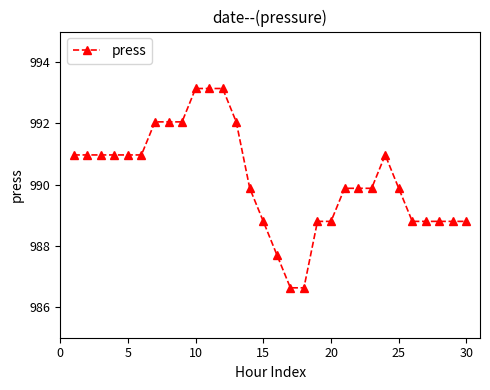

What is the difference between the maximum and minimum values?

6.5